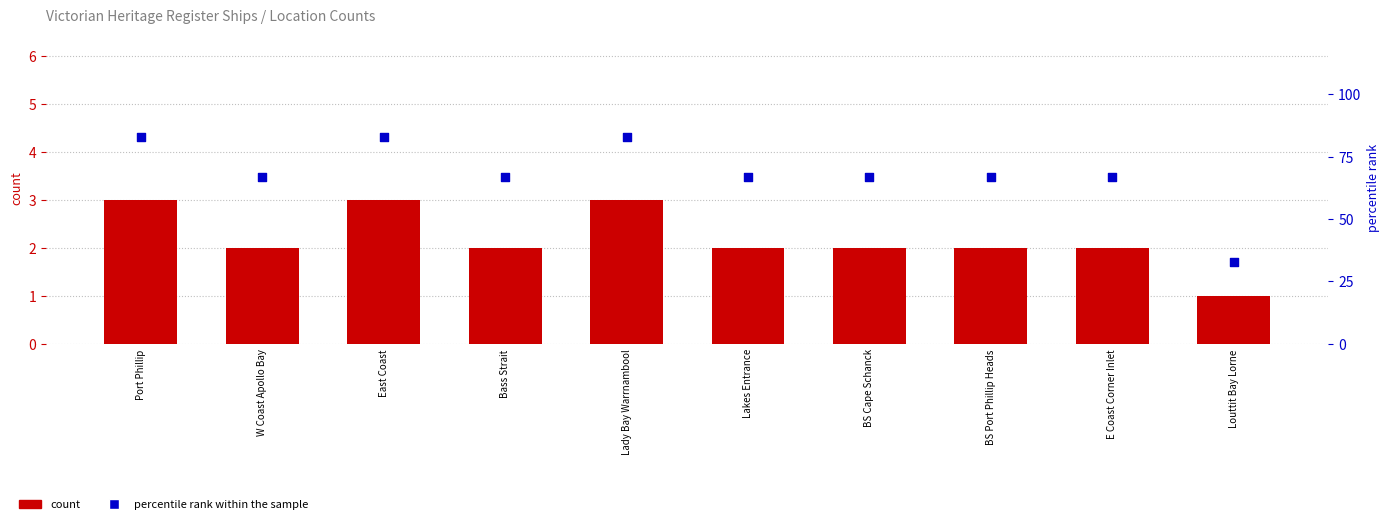

Which series contains the lowest Y value?

count